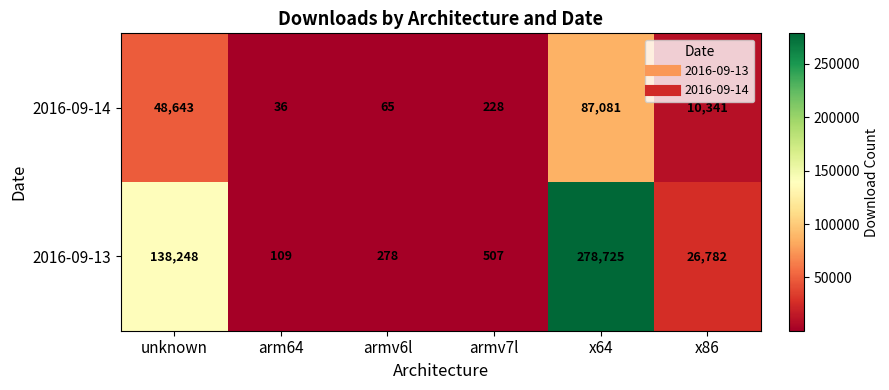

What is the spread (max minus min) of values at x64?

191644